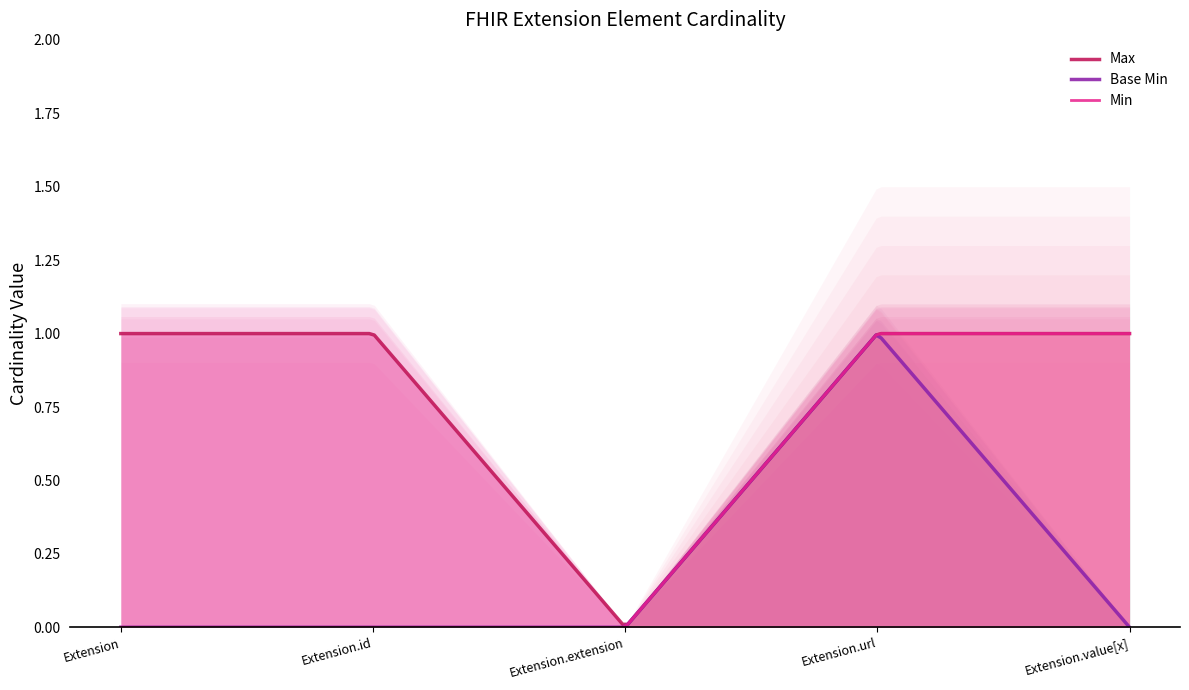

Which series has the largest total across all categories?

Max